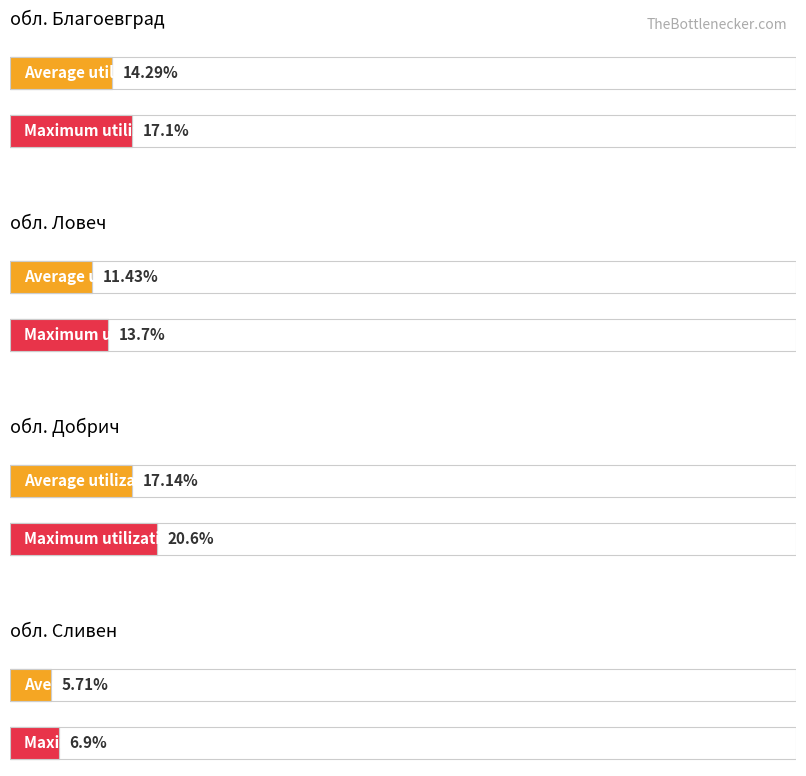

Which series has the largest range (max minus min)?

Maximum utilization